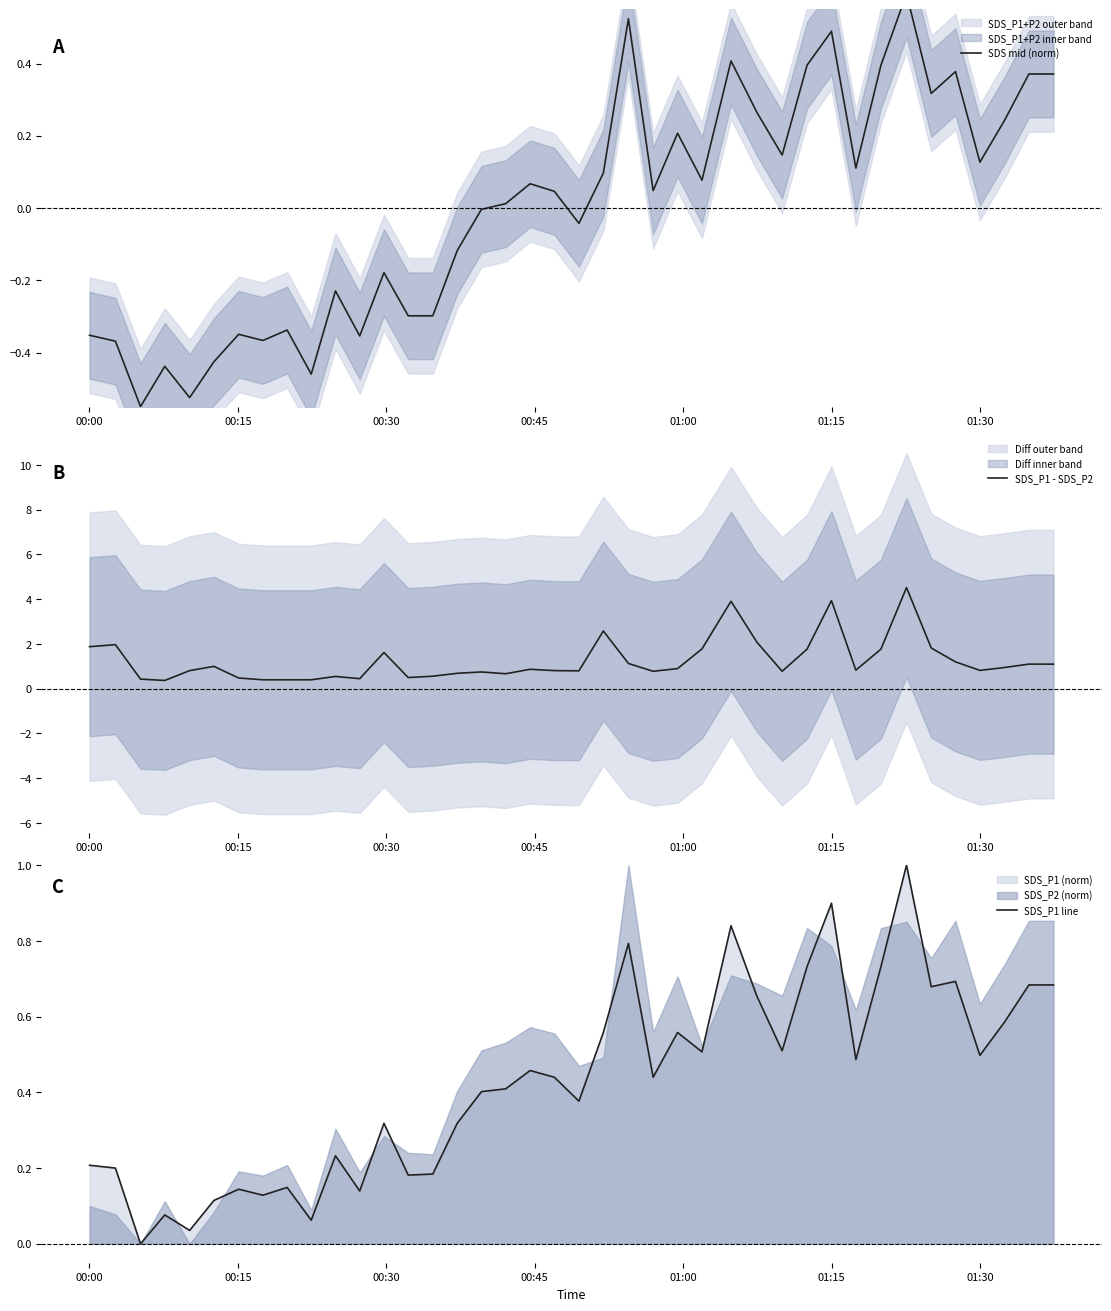

What is the maximum value for SDS_P1 line?

1.0